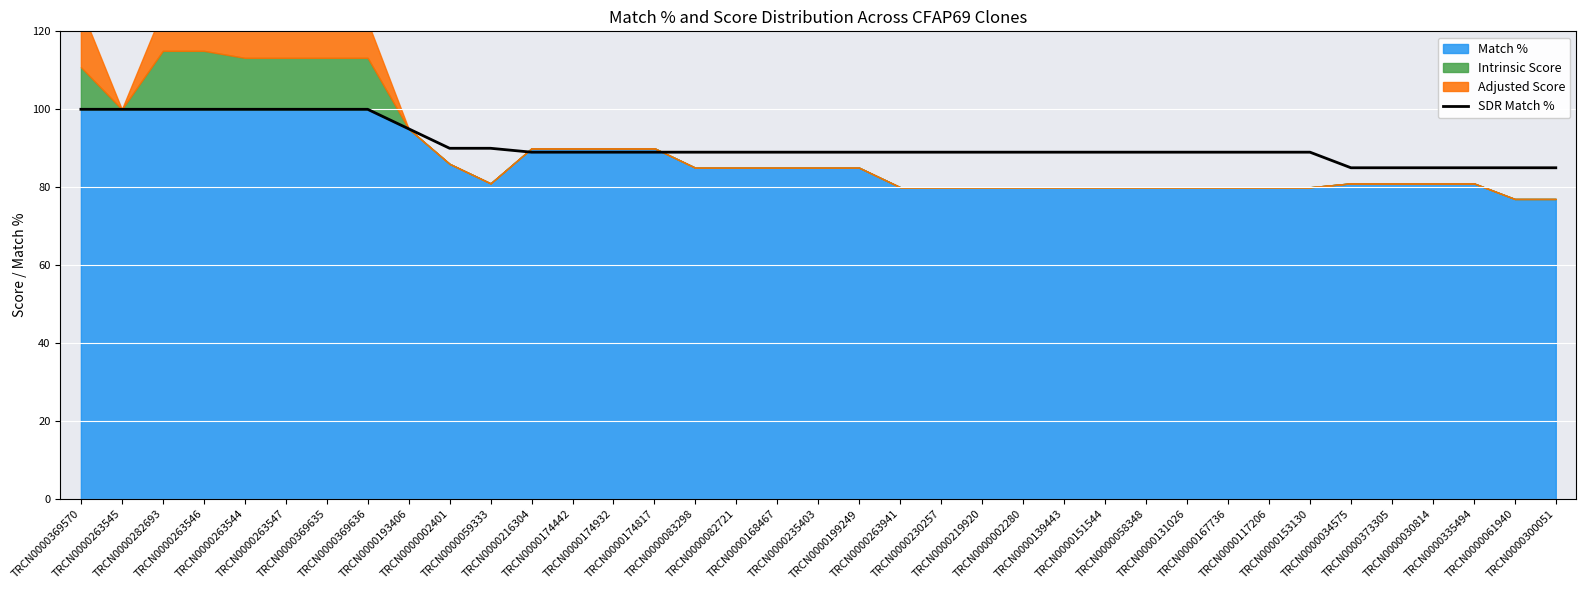

Which has a higher value, TRCN0000059333 or TRCN0000263546?

TRCN0000263546